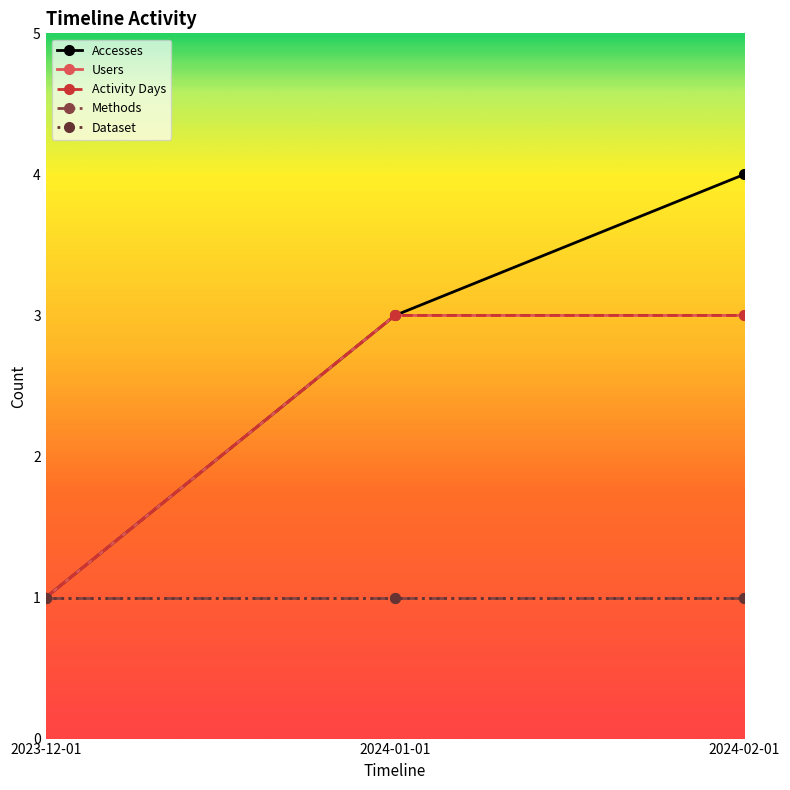

What is the difference between the Activity Days values at 2023-12-01 and 2024-02-01?

2